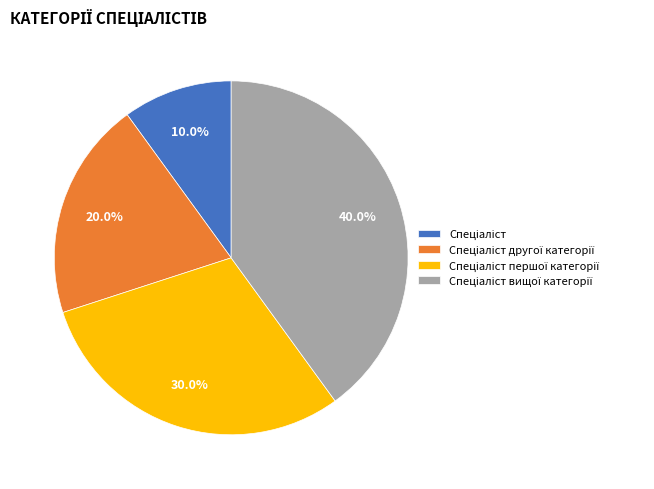

To the nearest percent, what is the average slice percentage?

25%